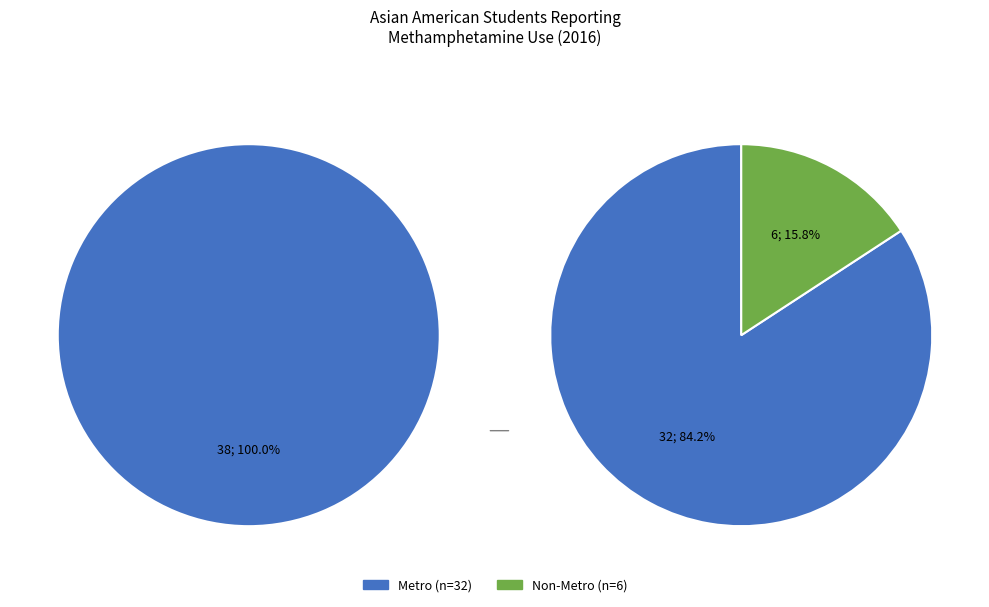

Which has a higher value, Metro or Non-Metro?

Metro